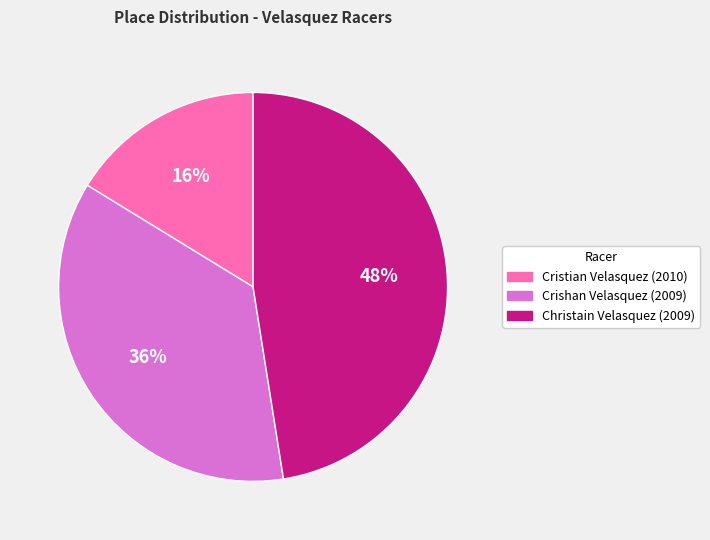

Which category has the biggest portion of the pie?

Christain Velasquez (2009)